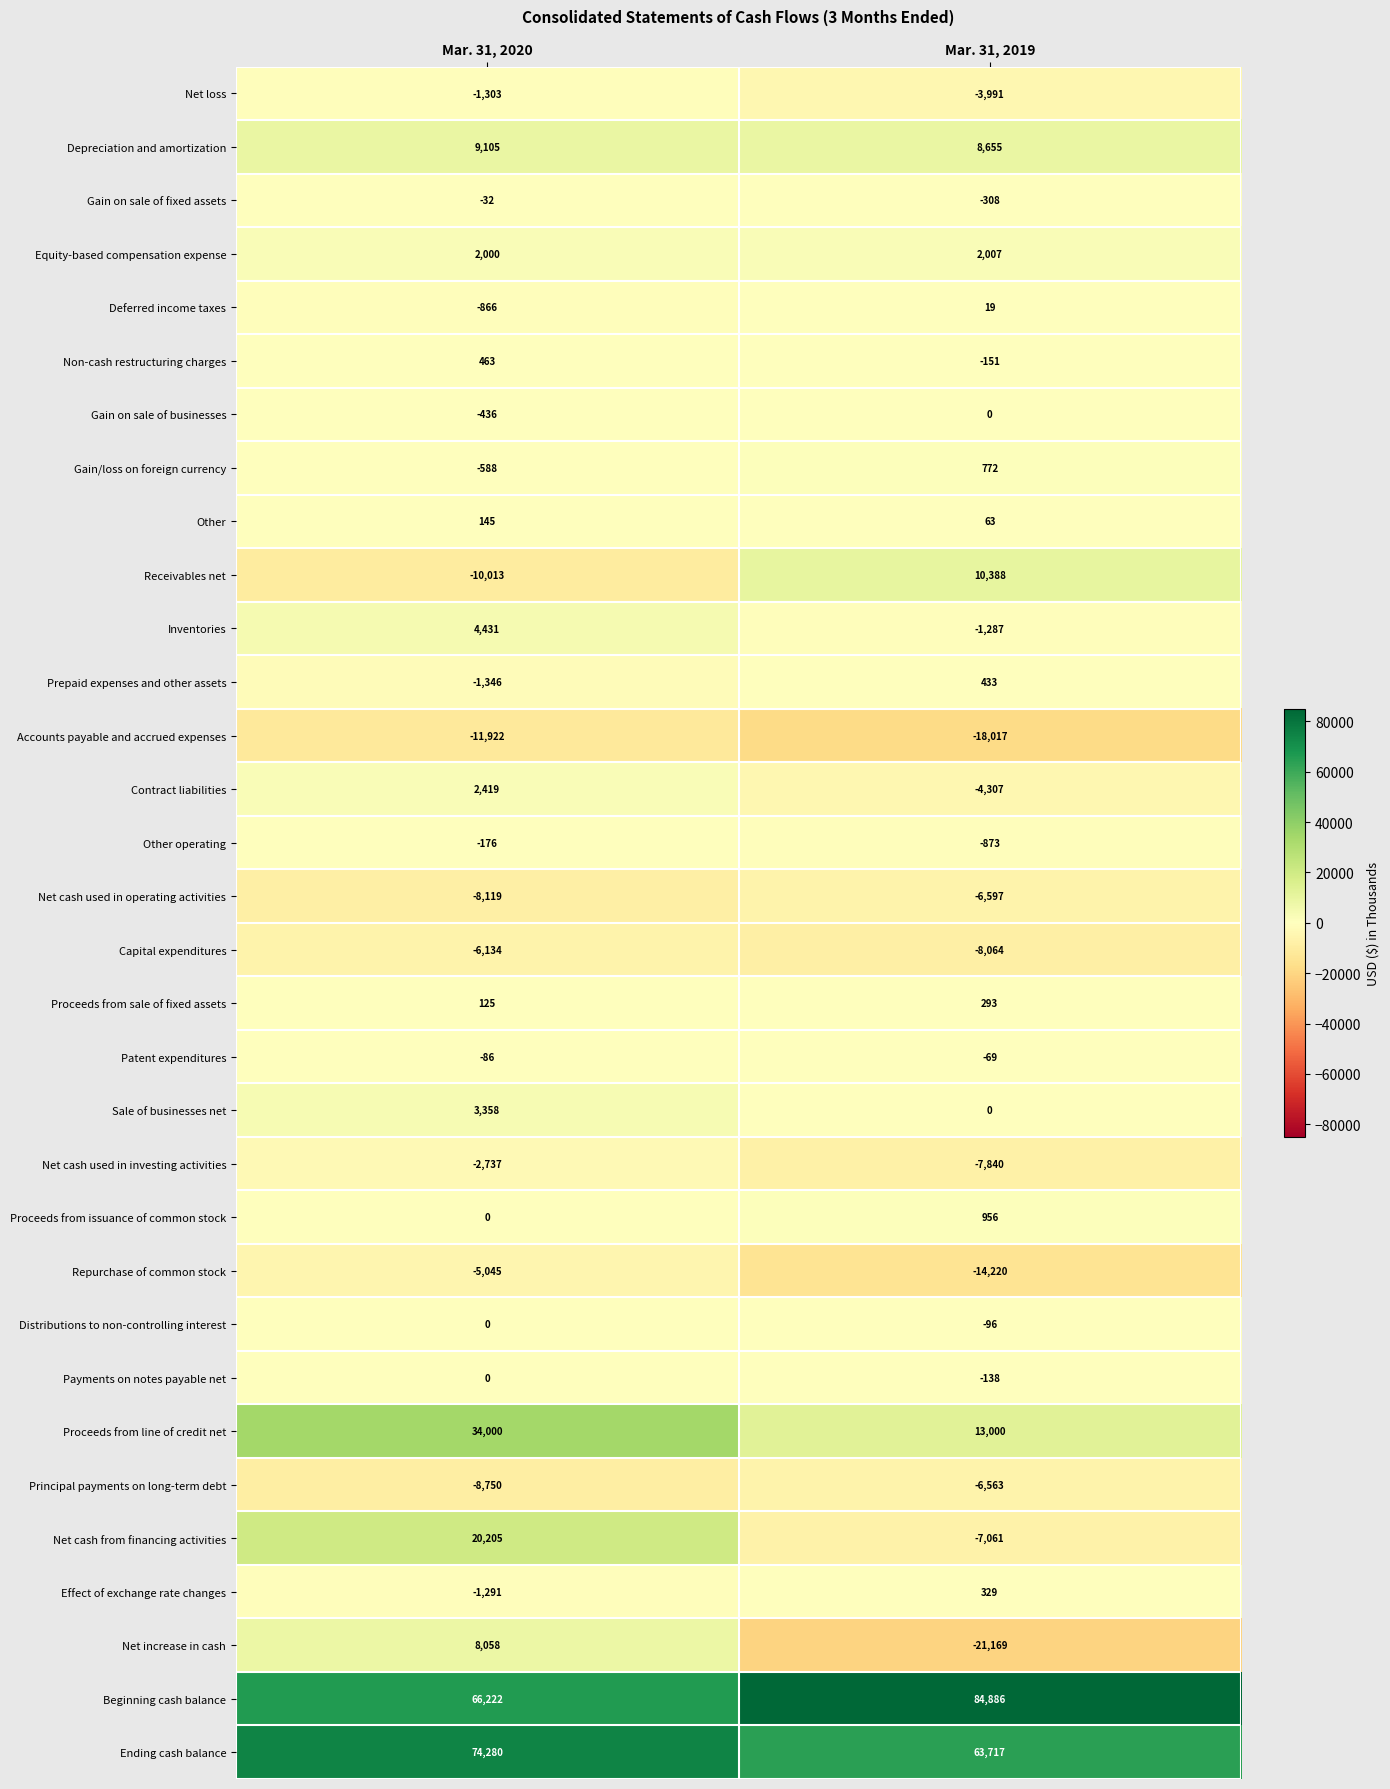

What value does the Proceeds from line of credit net series have at Mar. 31, 2020, to the nearest 10?

34000